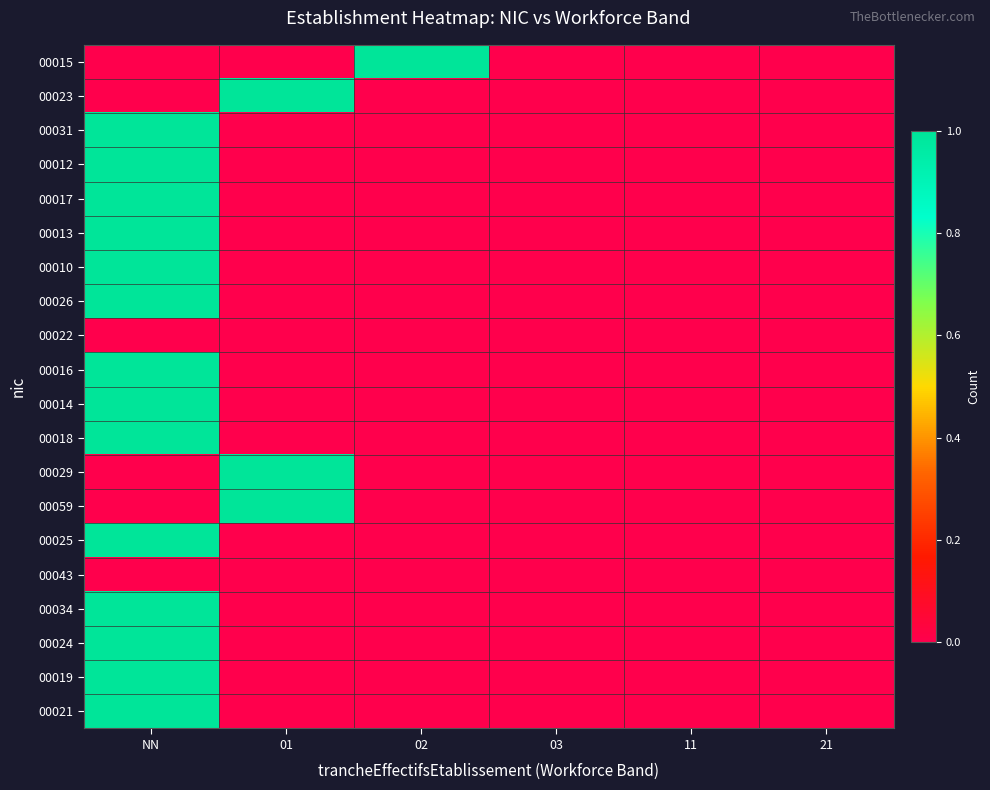

At 03, list the series in order from smallest to largest.

00015, 00023, 00031, 00012, 00017, 00013, 00010, 00026, 00022, 00016, 00014, 00018, 00029, 00059, 00025, 00043, 00034, 00024, 00019, 00021